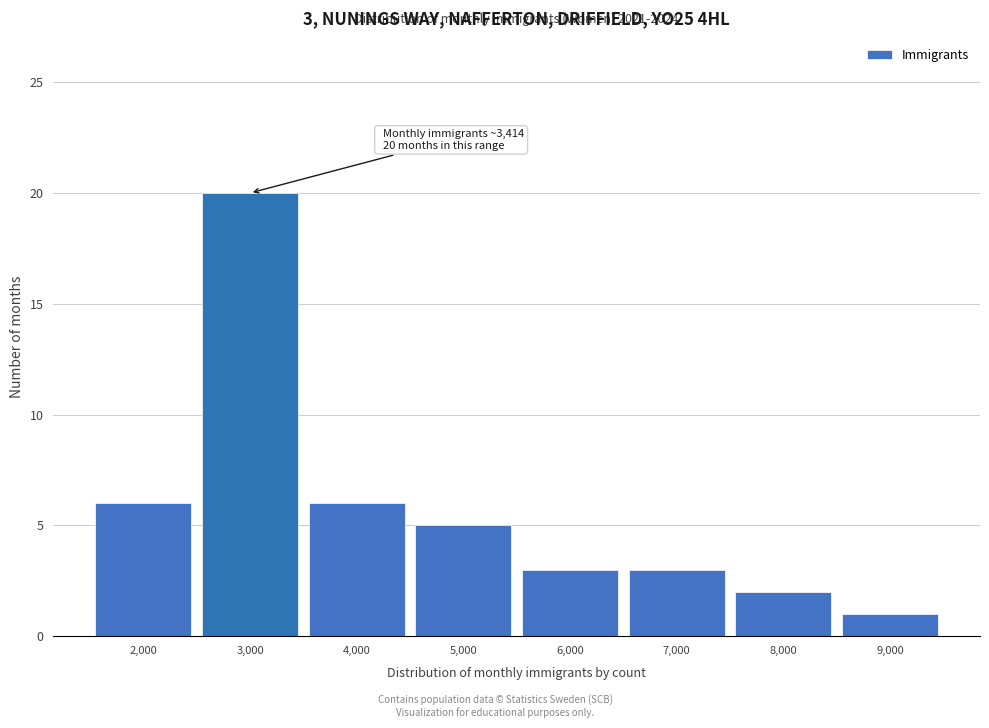

Reading left to right, transcribe all the data shown in this chart.

6	20	6	5	3	3	2	1